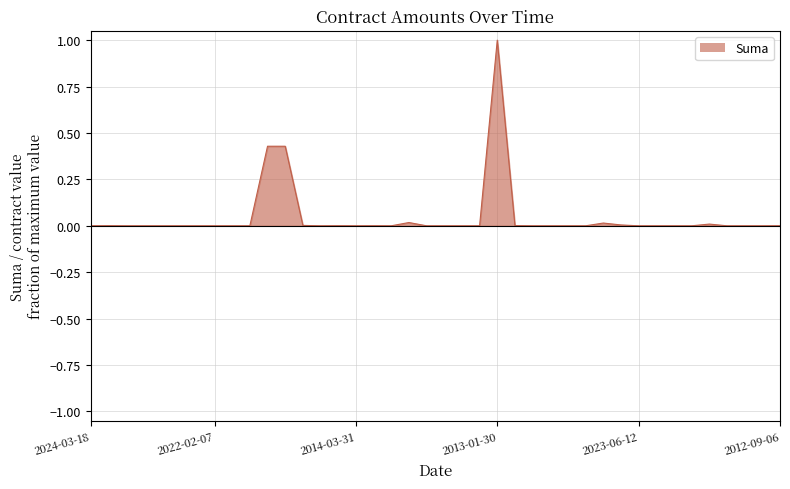

What is the label of the 12th point from the right?

2011-08-01